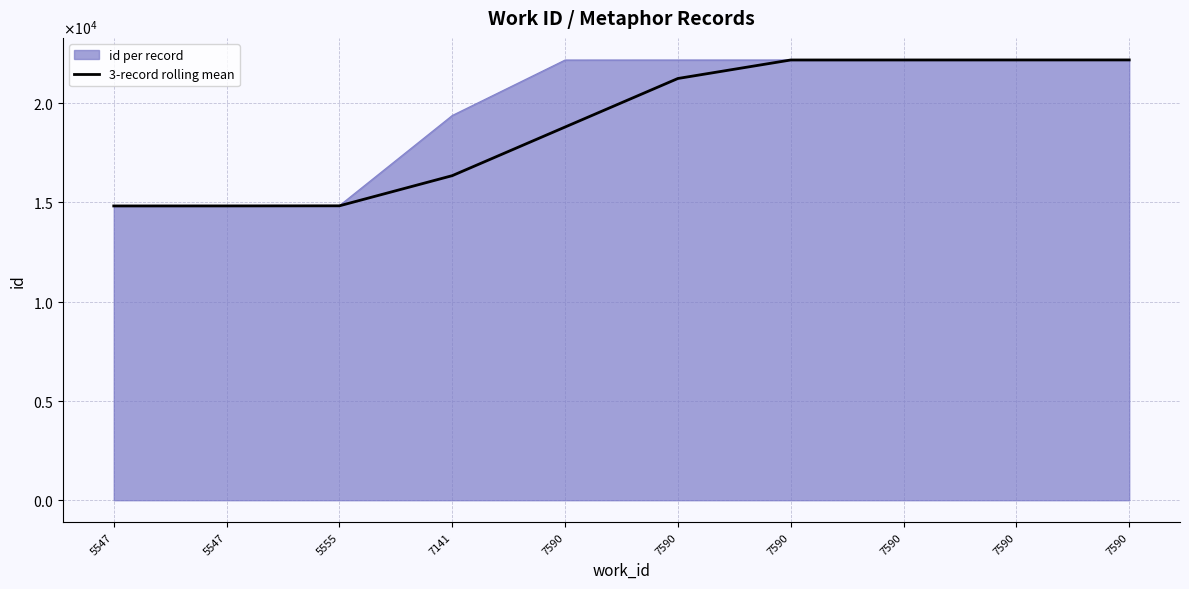

Which category has the highest value across all series?

7590